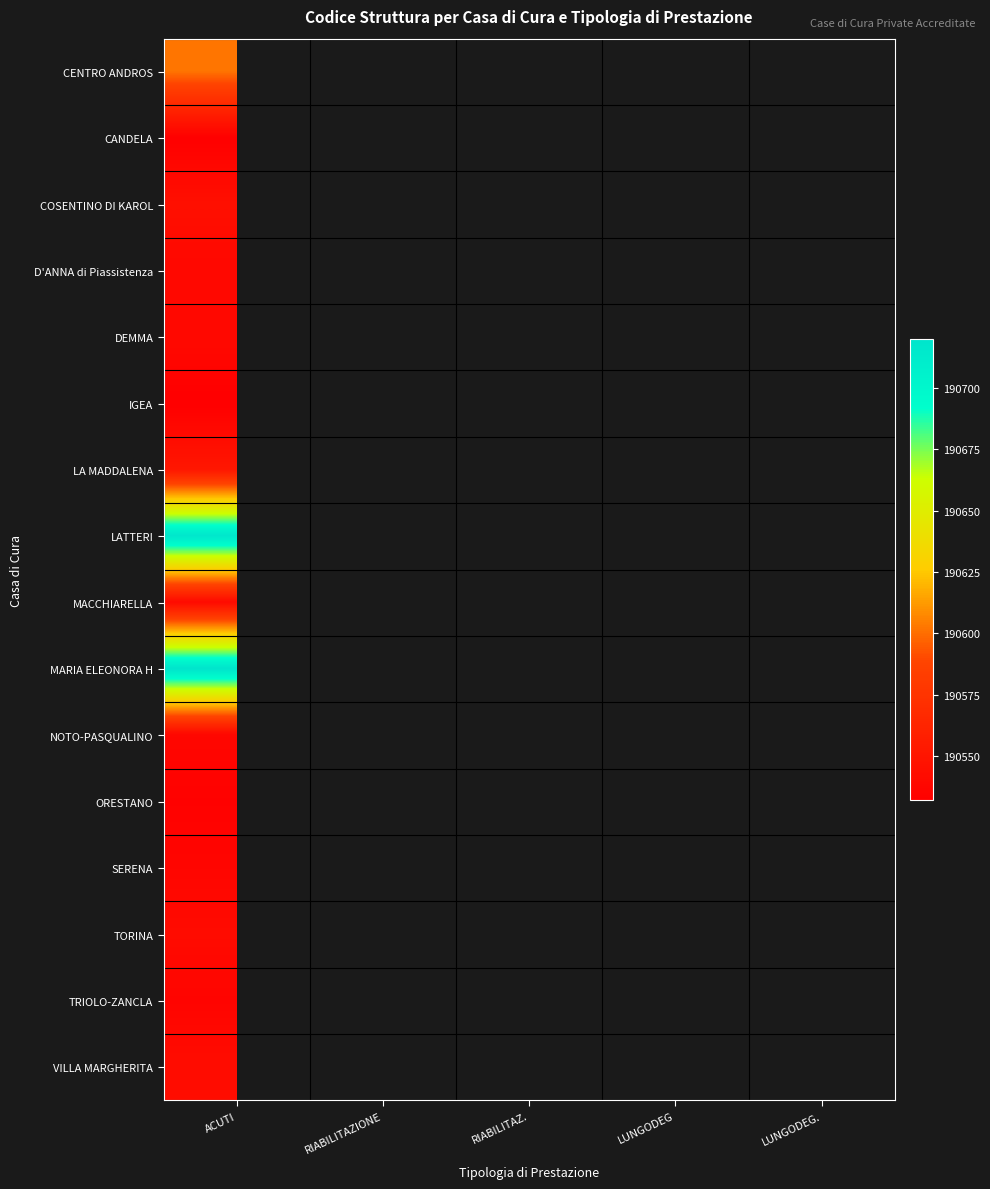

Rank the categories by NOTO-PASQUALINO value from highest to lowest.

ACUTI, RIABILITAZIONE, RIABILITAZ., LUNGODEG, LUNGODEG.